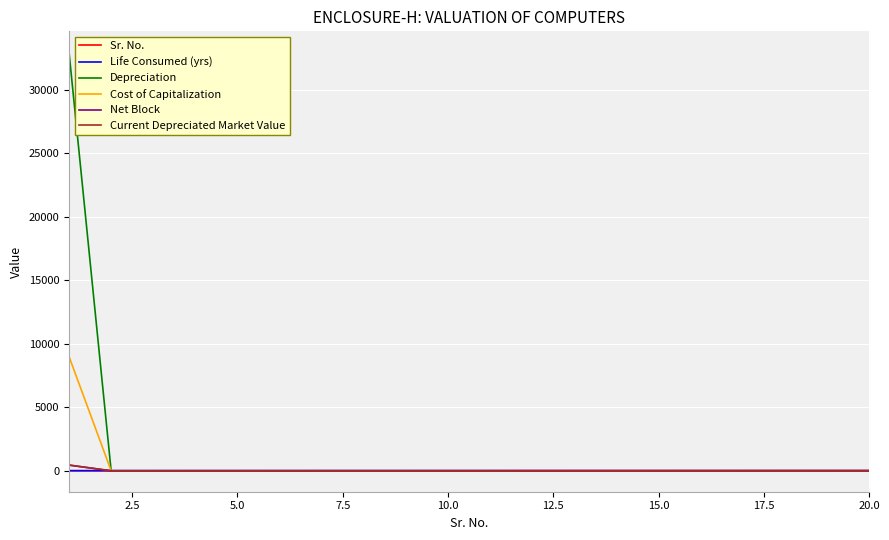

What is the maximum value shown in the chart?

32974.1